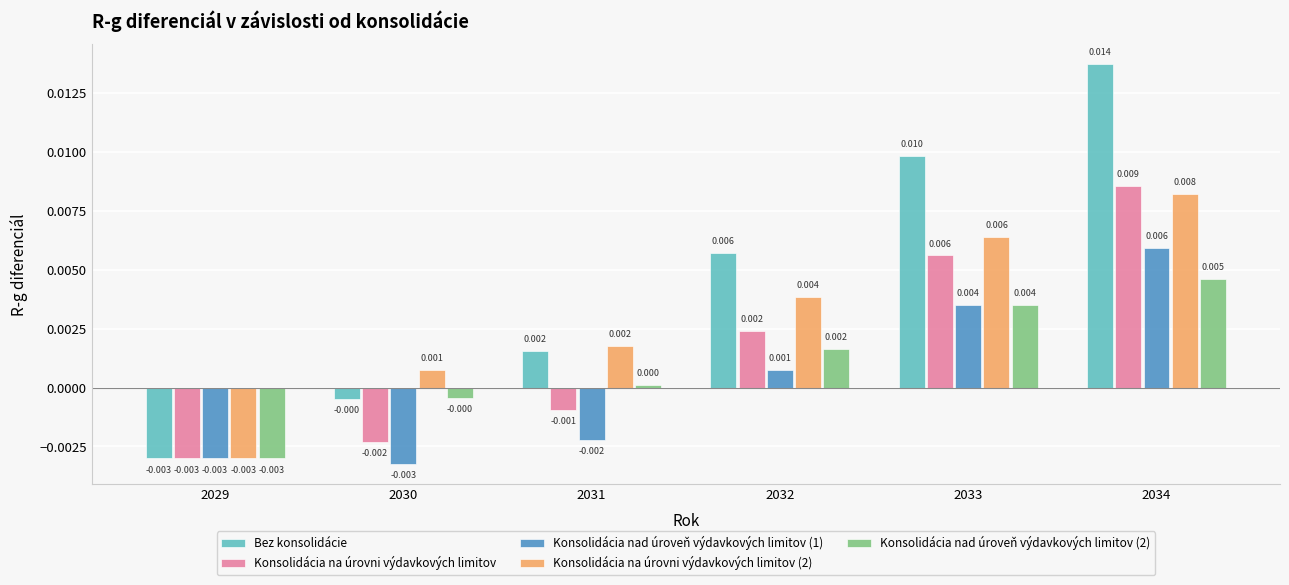

Which series has the widest spread of values?

Bez konsolidácie